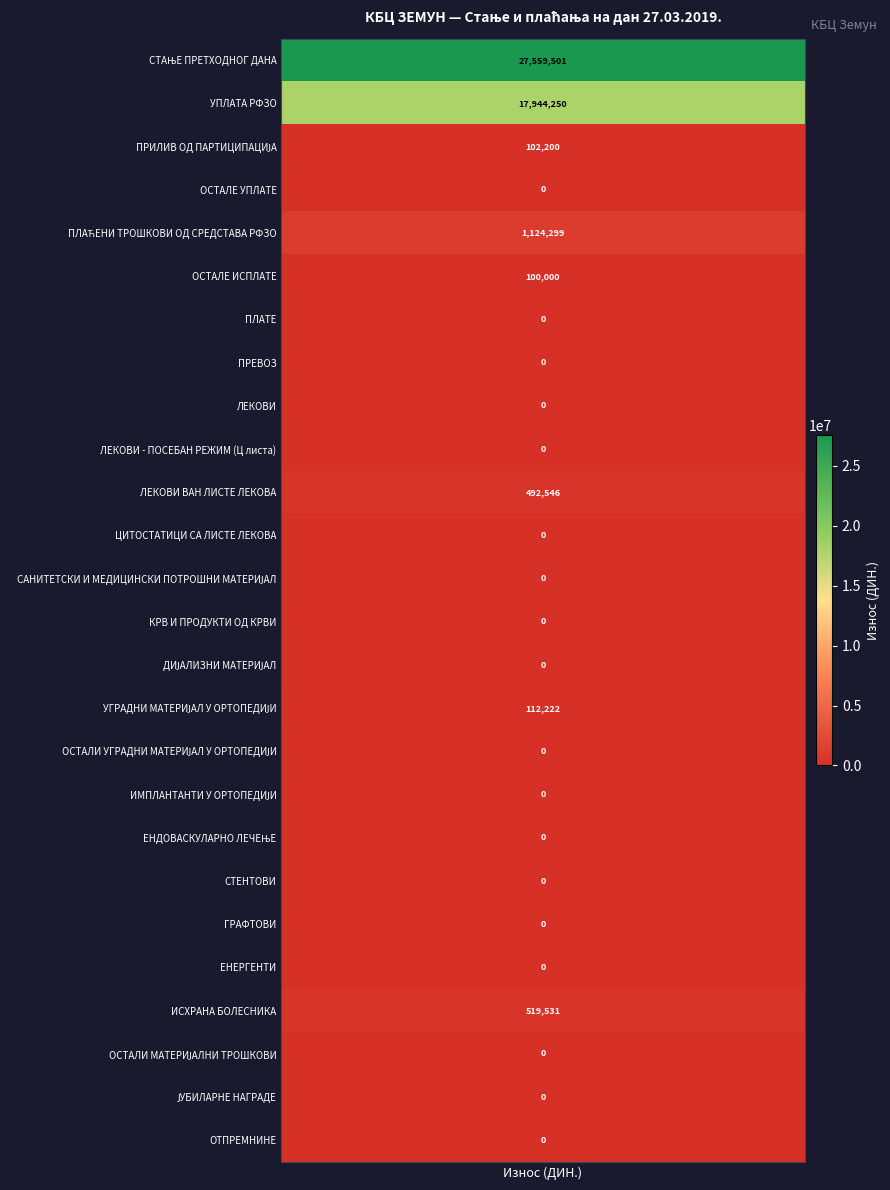

Reading left to right, transcribe all the data shown in this chart.

СТАЊЕ ПРЕТХОДНОГ ДАНА=27559501.0	УПЛАТА РФЗО=17944250.0	ПРИЛИВ ОД ПАРТИЦИПАЦИЈА=102200.0	ОСТАЛЕ УПЛАТЕ=0.0	ПЛАЋЕНИ ТРОШКОВИ ОД СРЕДСТАВА РФЗО=1124299.3	ОСТАЛЕ ИСПЛАТЕ=100000.0	ПЛАТЕ=0.0	ПРЕВОЗ=0.0	ЛЕКОВИ=0.0	ЛЕКОВИ - ПОСЕБАН РЕЖИМ (Ц листа)=0.0	ЛЕКОВИ ВАН ЛИСТЕ ЛЕКОВА=492546.1	ЦИТОСТАТИЦИ СА ЛИСТЕ ЛЕКОВА=0.0	САНИТЕТСКИ И МЕДИЦИНСКИ ПОТРОШНИ МАТЕРИЈАЛ=0.0	КРВ И ПРОДУКТИ ОД КРВИ=0.0	ДИЈАЛИЗНИ МАТЕРИЈАЛ=0.0	УГРАДНИ МАТЕРИЈАЛ У ОРТОПЕДИЈИ=112222.0	ОСТАЛИ УГРАДНИ МАТЕРИЈАЛ У ОРТОПЕДИЈИ=0.0	ИМПЛАНТАНТИ У ОРТОПЕДИЈИ=0.0	ЕНДОВАСКУЛАРНО ЛЕЧЕЊЕ=0.0	СТЕНТОВИ=0.0	ГРАФТОВИ=0.0	ЕНЕРГЕНТИ=0.0	ИСХРАНА БОЛЕСНИКА=519531.2	ОСТАЛИ МАТЕРИЈАЛНИ ТРОШКОВИ=0.0	ЈУБИЛАРНЕ НАГРАДЕ=0.0	ОТПРЕМНИНЕ=0.0